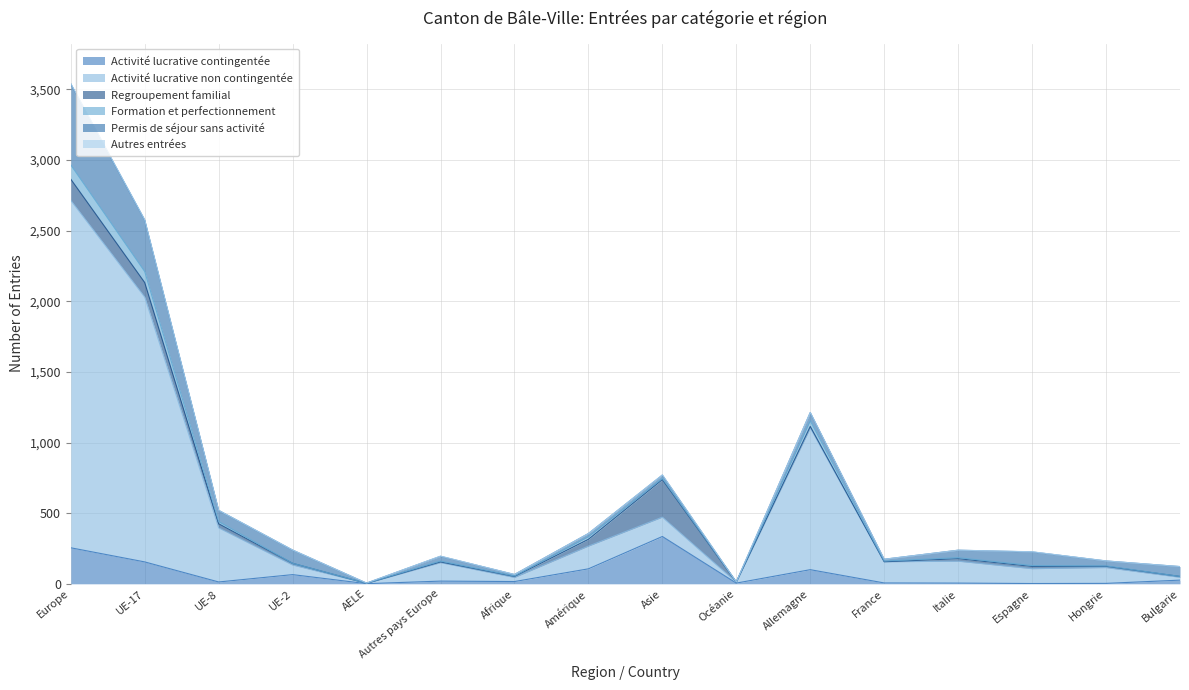

What is the highest value of the Activité lucrative contingentée series?

335